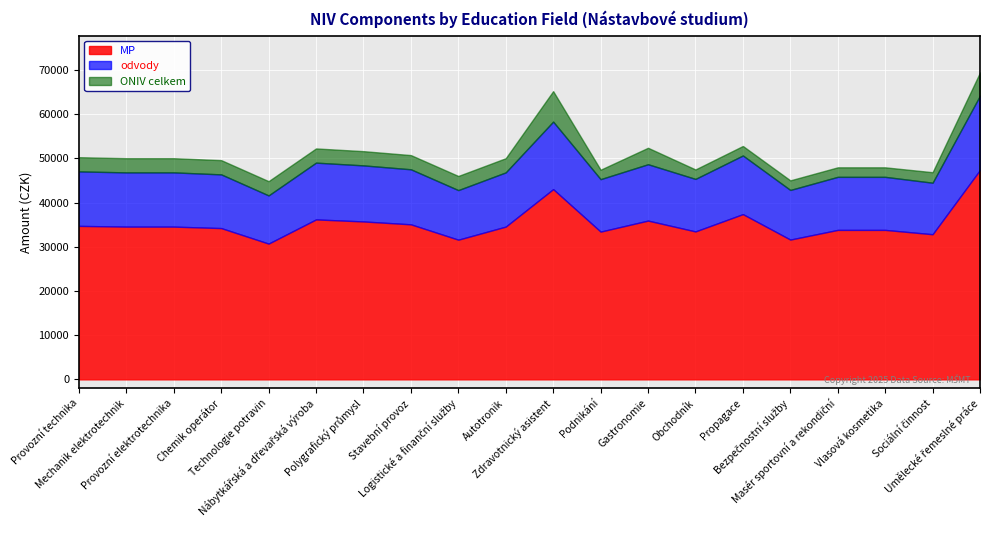

What is the difference between the maximum and minimum values in the ONIV celkem series?

4752